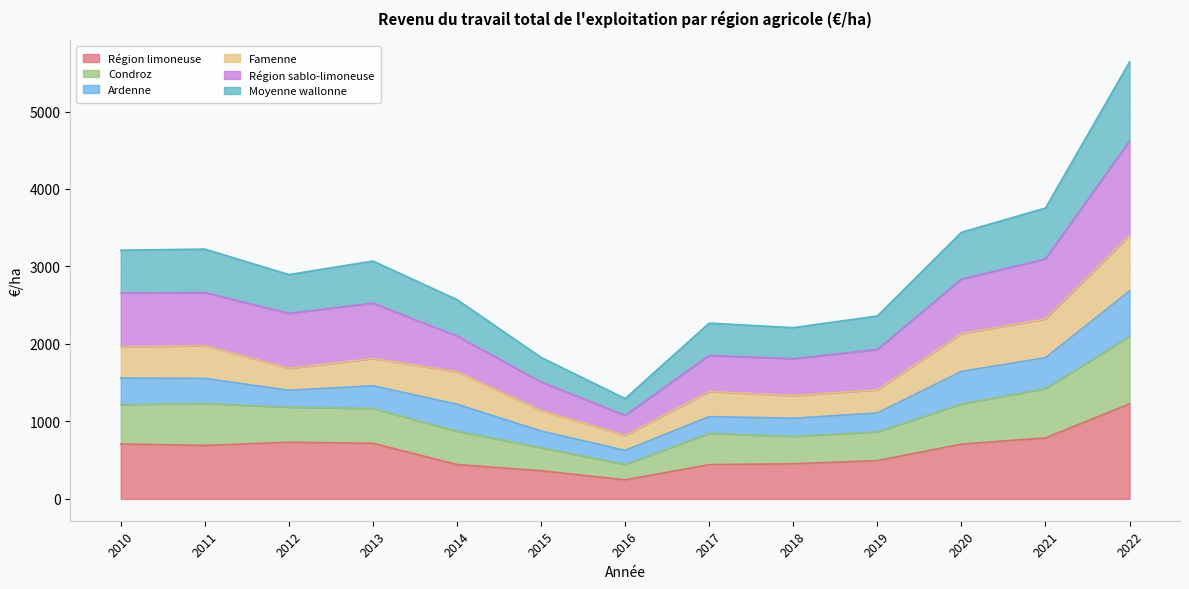

At which category is the sum across all series the highest?

2022